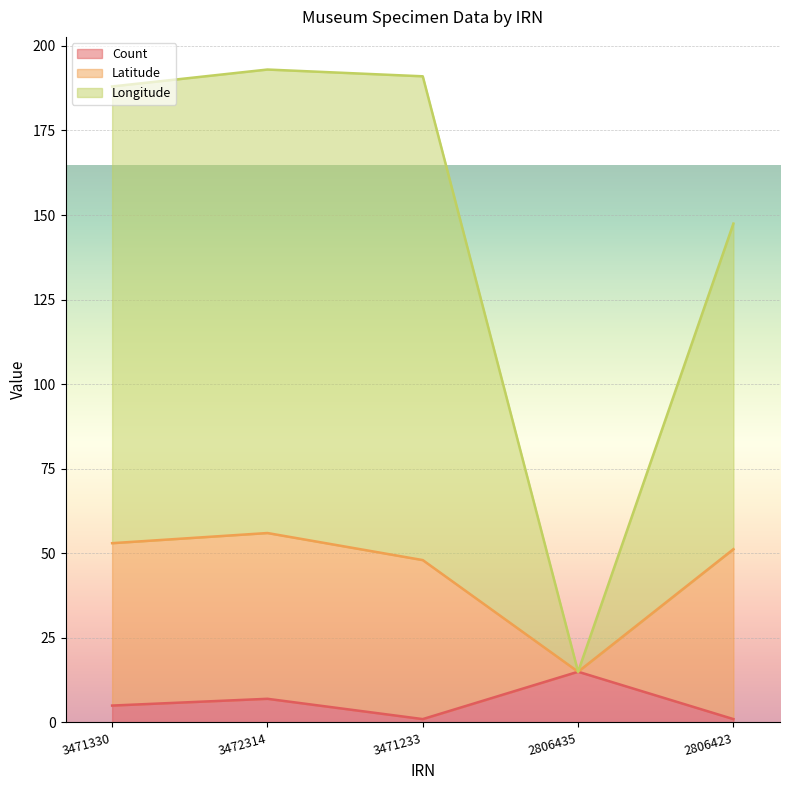

True or false: Latitude has more than 1 interior local peaks.

False